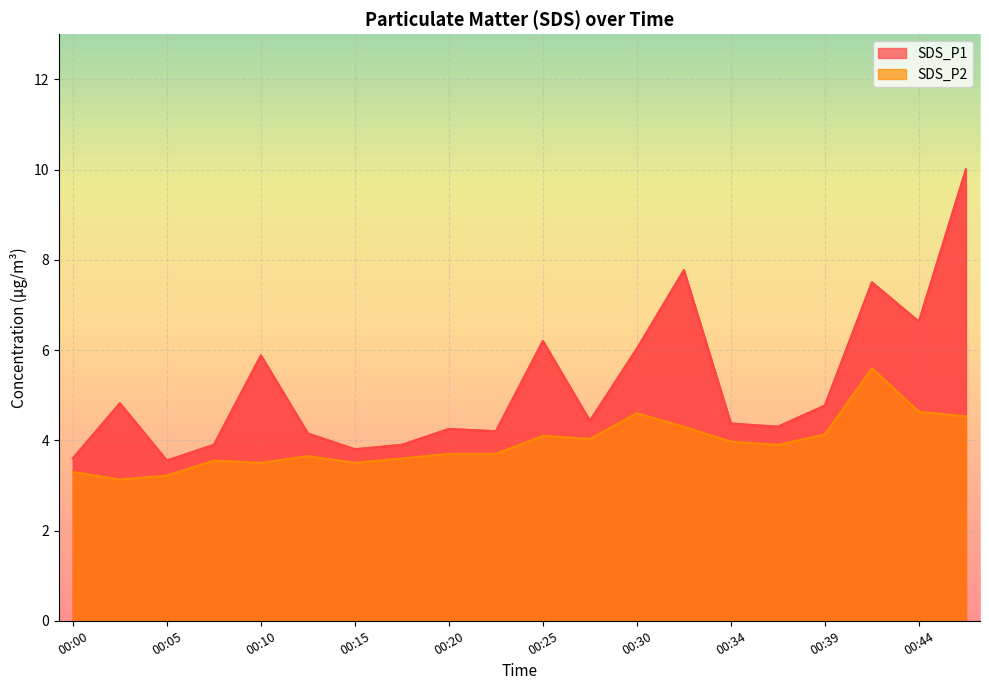

What is the difference between the maximum and minimum values in the SDS_P1 series?

6.5